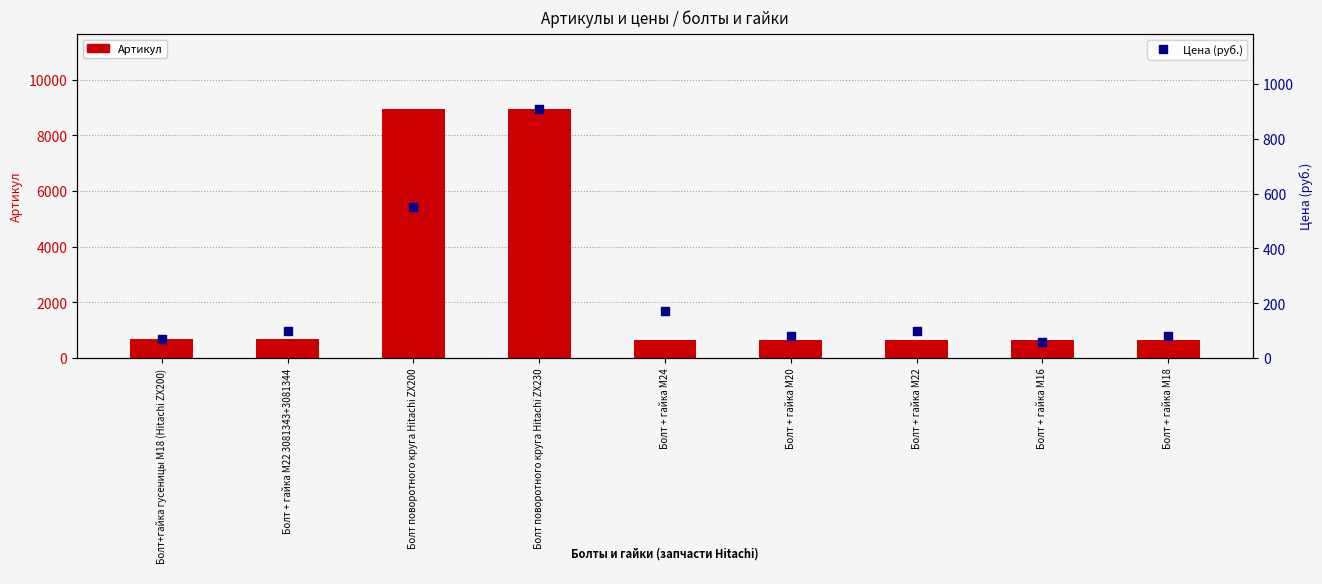

Is the value of Артикул at Болт + гайка M22 3081343+3081344 greater than the value of Цена (руб.) at Болт поворотного круга Hitachi ZX200?

Yes